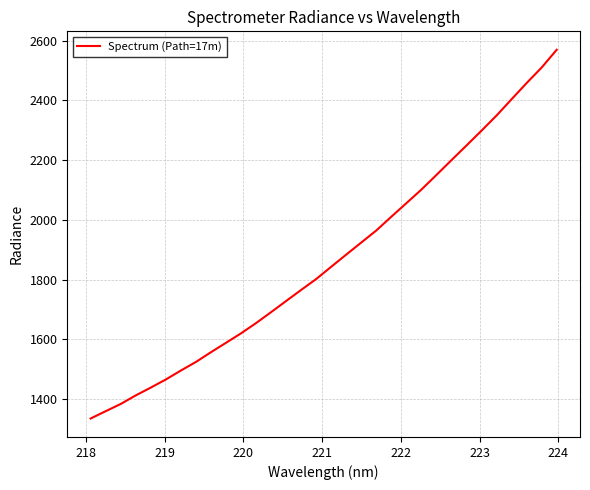

What is the smallest value displayed?

1335.6